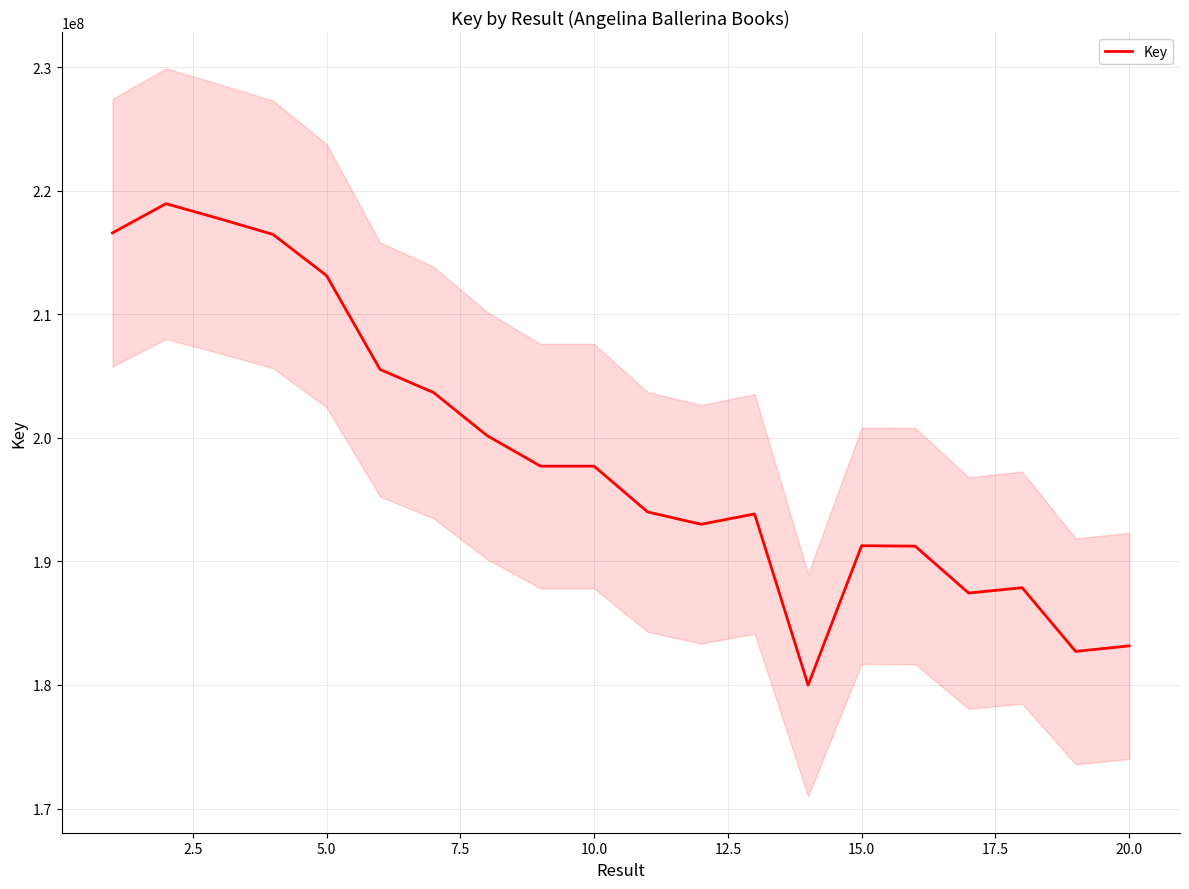

What is the ratio of the value at 14 to the value at 20.0?

1.0